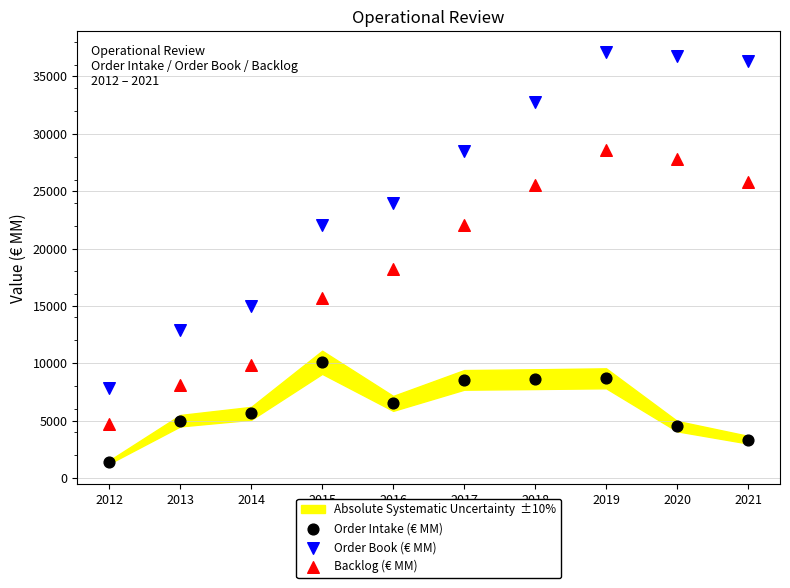

In the Backlog (€ MM) series, what Y value is closest to 16662?

15721